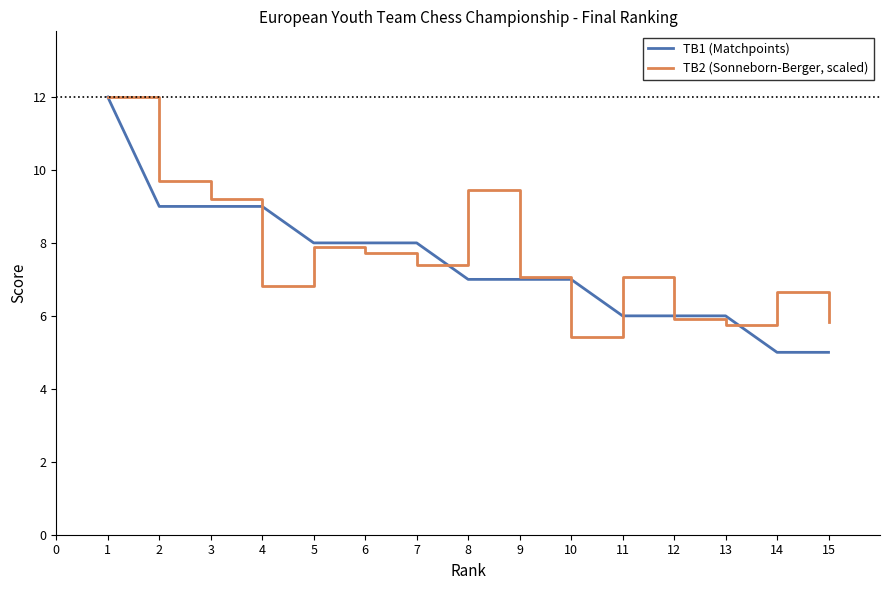

Reading left to right, extract all data points from this chart.

TB1 (Matchpoints): 12.0	9.0	9.0	9.0	8.0	8.0	8.0	7.0	7.0	7.0	6.0	6.0	6.0	5.0	5.0
TB2 (Sonneborn-Berger, scaled): 12.0	9.7	9.2	6.8	7.9	7.7	7.4	9.5	7.1	5.4	7.1	5.9	5.8	6.7	5.8